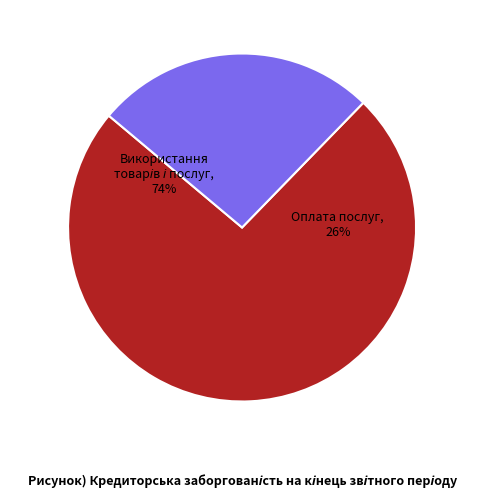

How much of the chart is everything except Оплата послуг (2240)?

73.8%